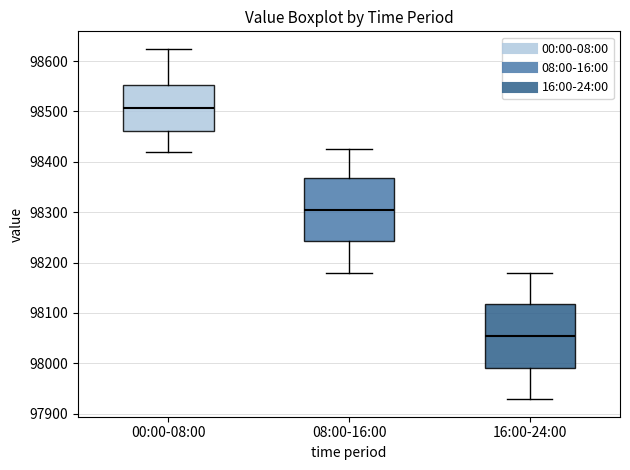

Which box's median line is the highest?

00:00-08:00